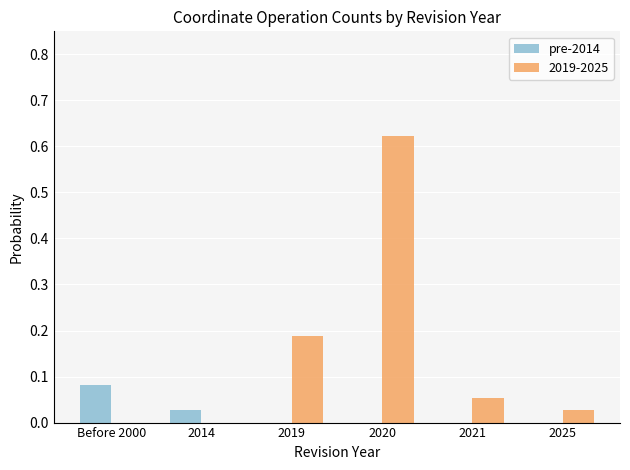

Which category has the highest value in the pre-2014 series?

Before 2000